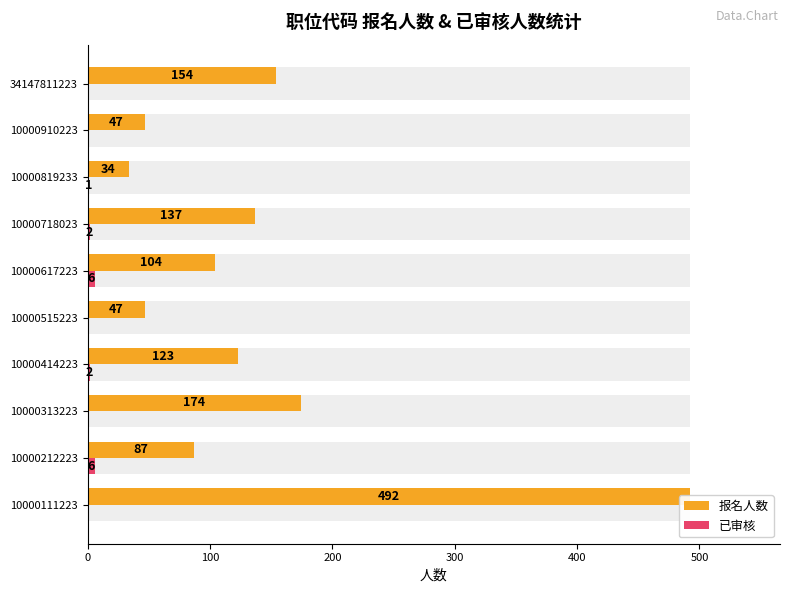

Is it true that 报名人数 equals 20 at 10000515223?

False